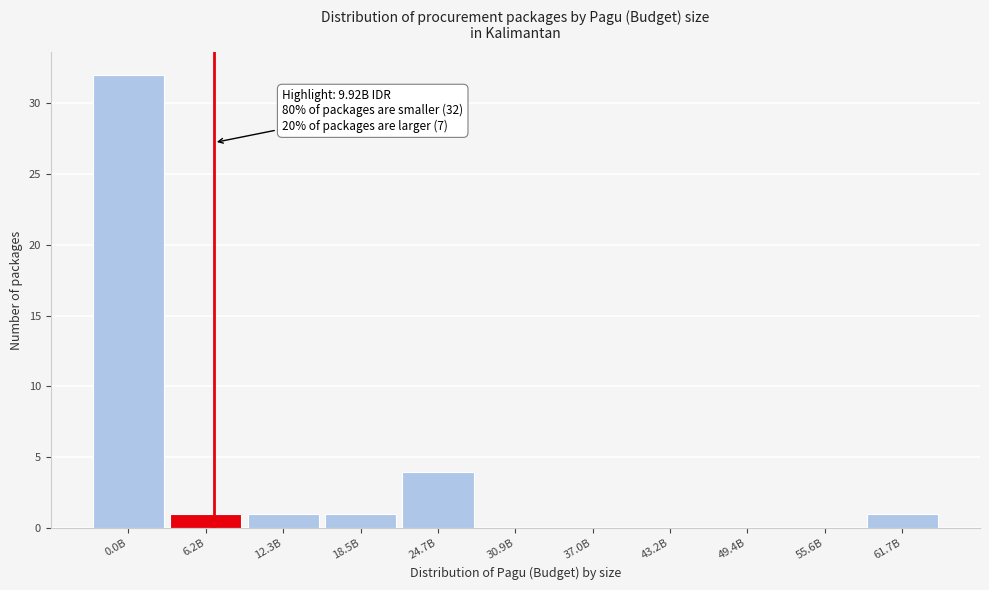

Reading left to right, extract all data points from this chart.

0.0B=32	6.2B=1	12.3B=1	18.5B=1	24.7B=4	30.9B=0	37.0B=0	43.2B=0	49.4B=0	55.6B=0	61.7B=1